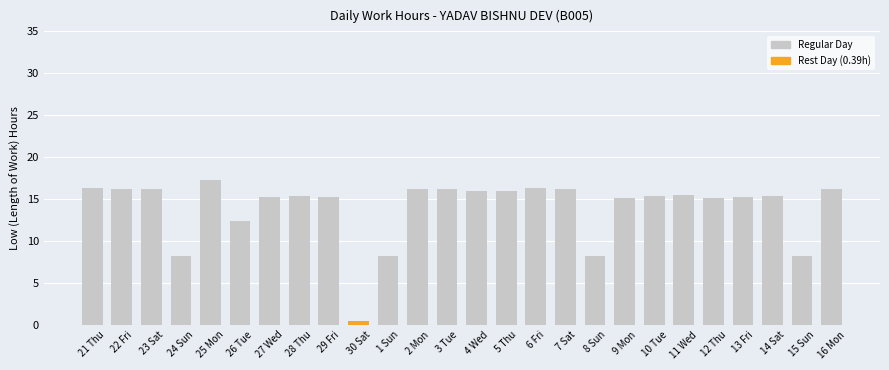

Count the number of categories in the chart.

26